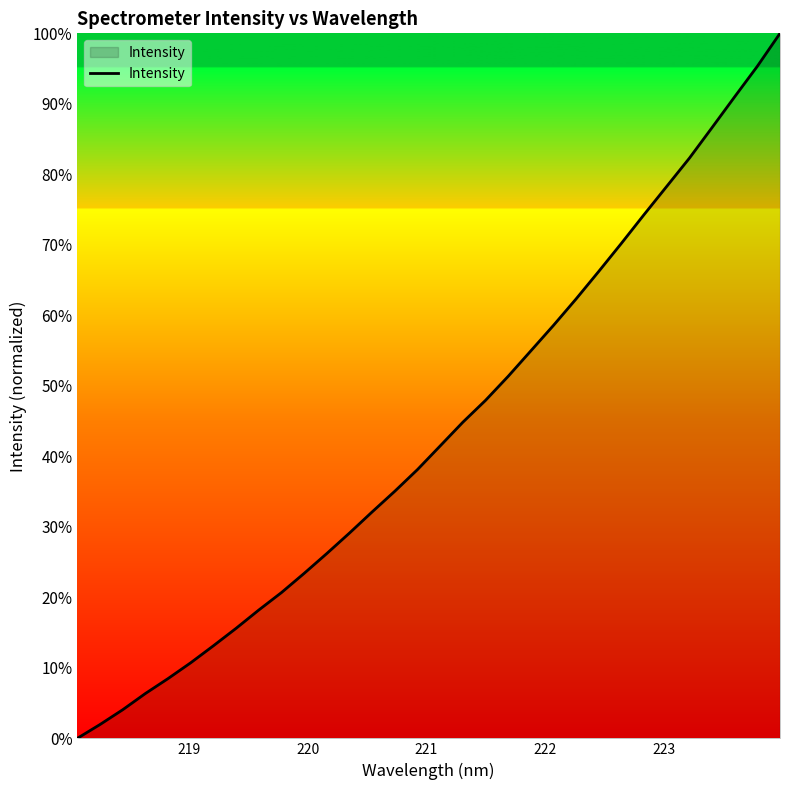

What is the maximum value shown in the chart?

100.0